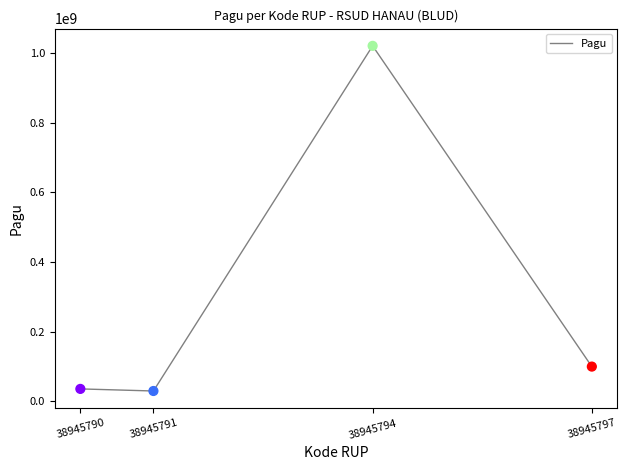

What is the ratio of the value at 38945794 to the value at 38945797?

10.2